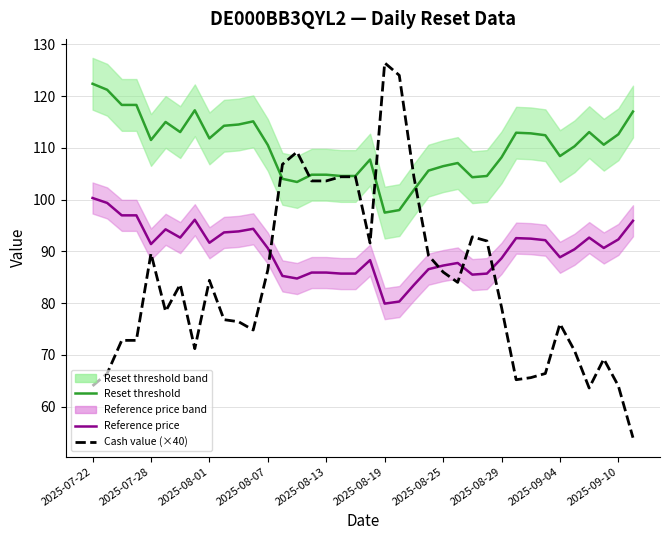

Where does the Reference price series first go above 90?

2025-07-22